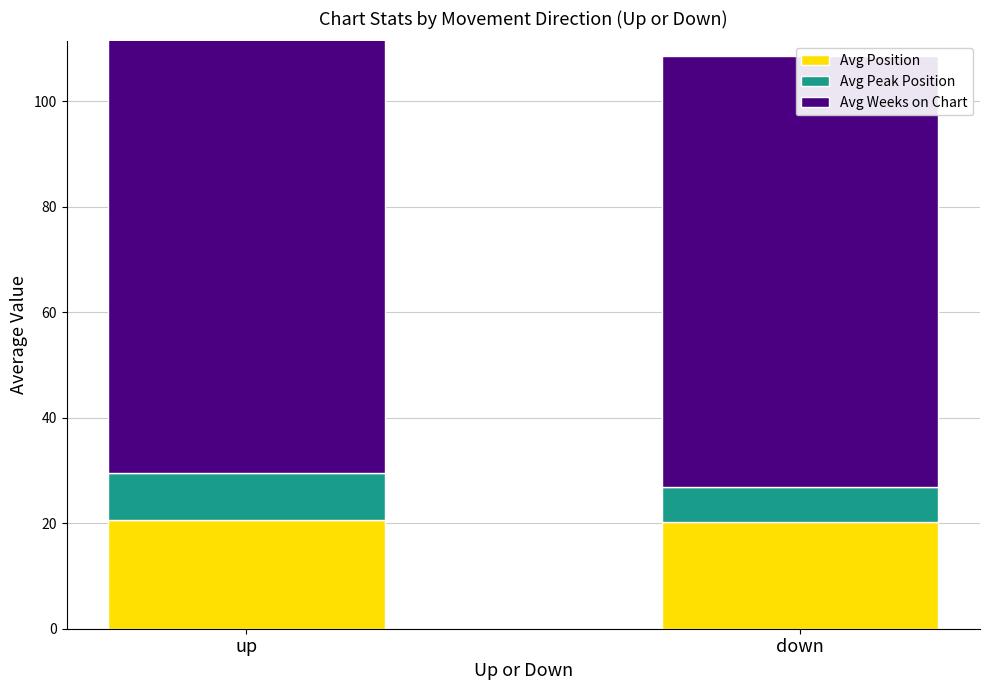

What is the smallest value displayed?

6.6